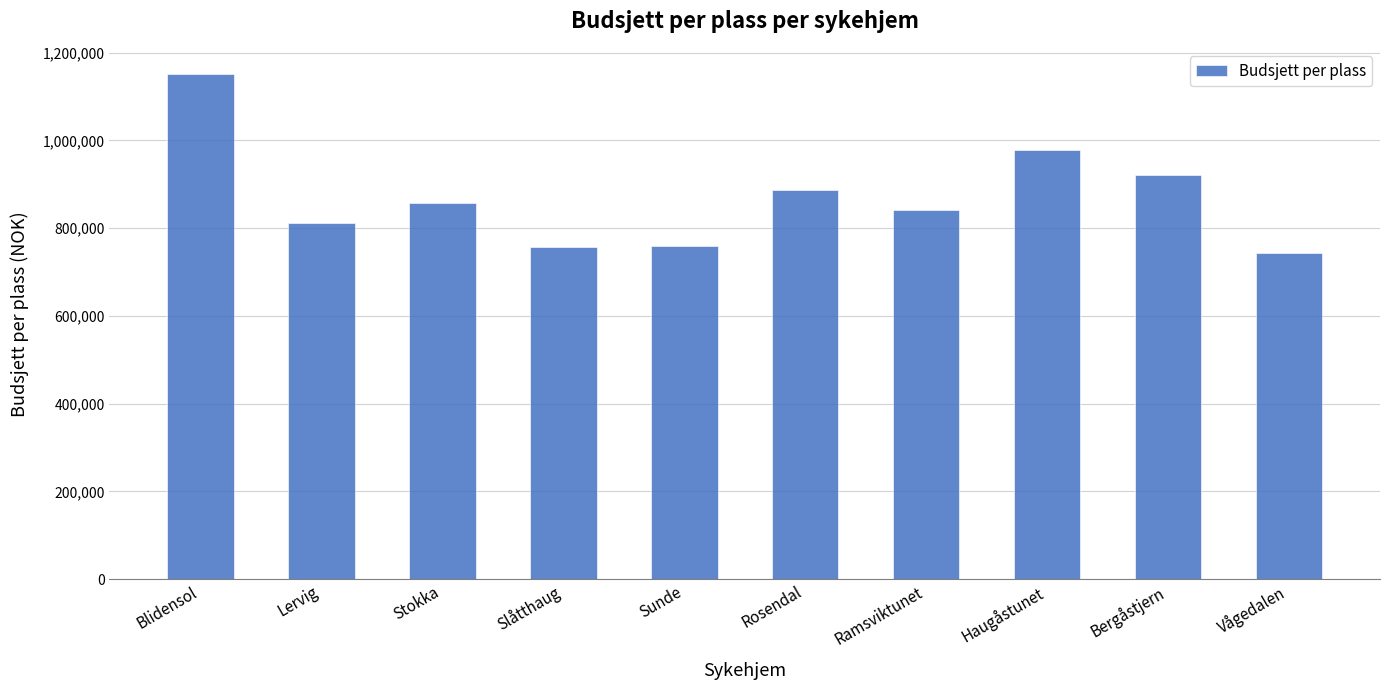

Between Vågedalen and Slåtthaug, which is larger?

Slåtthaug